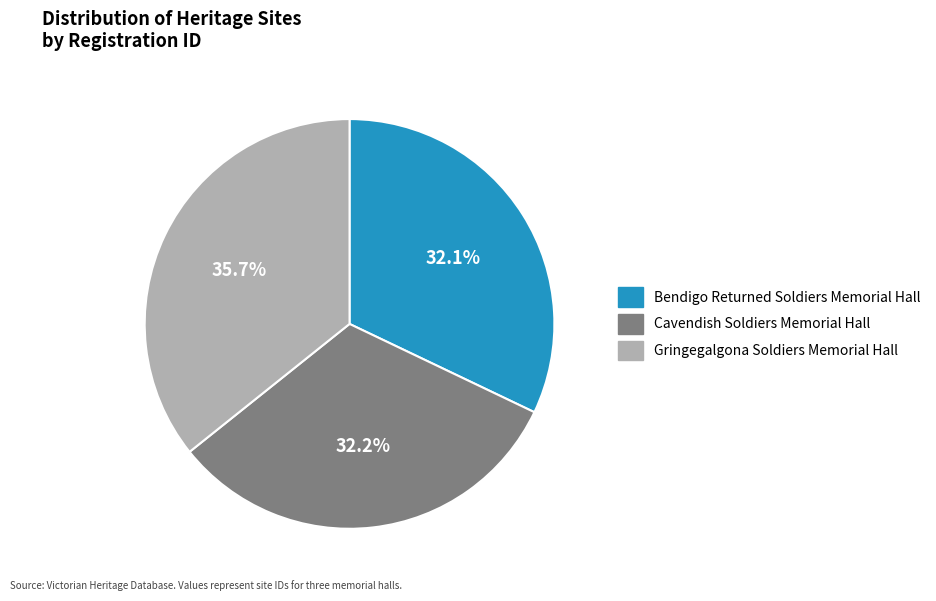

Approximately how many times larger is the value at Bendigo Returned Soldiers Memorial Hall compared to Cavendish Soldiers Memorial Hall?

1.0